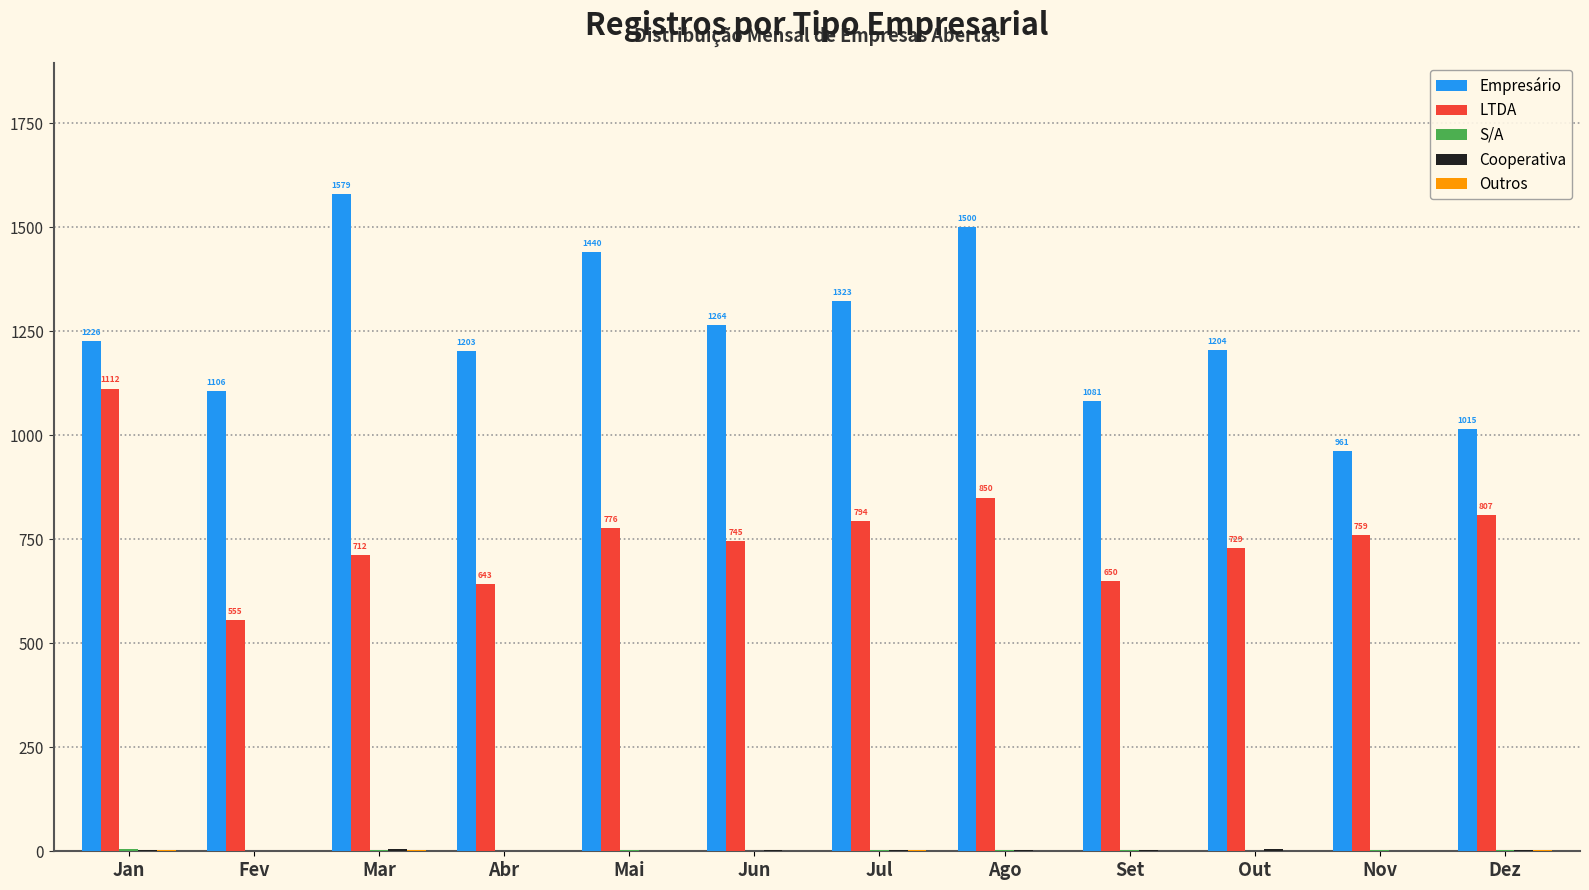

The value of LTDA at Fev is 748. True or false?

False